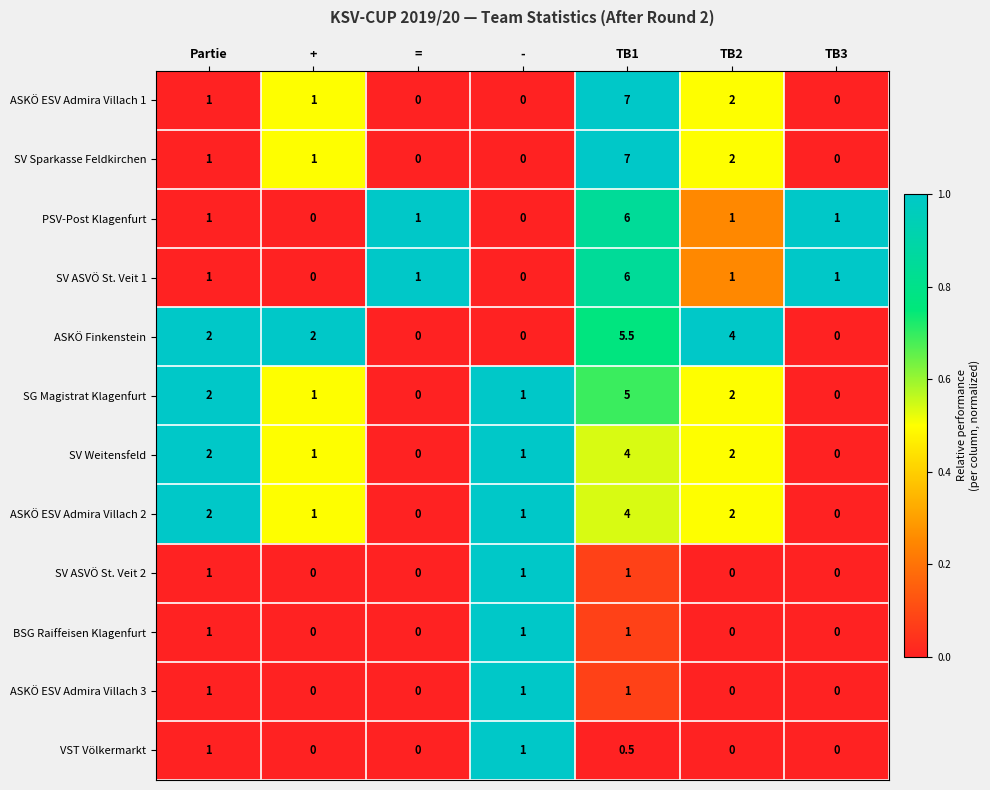

What is the sum of all ASKÖ ESV Admira Villach 3 values?

3.0